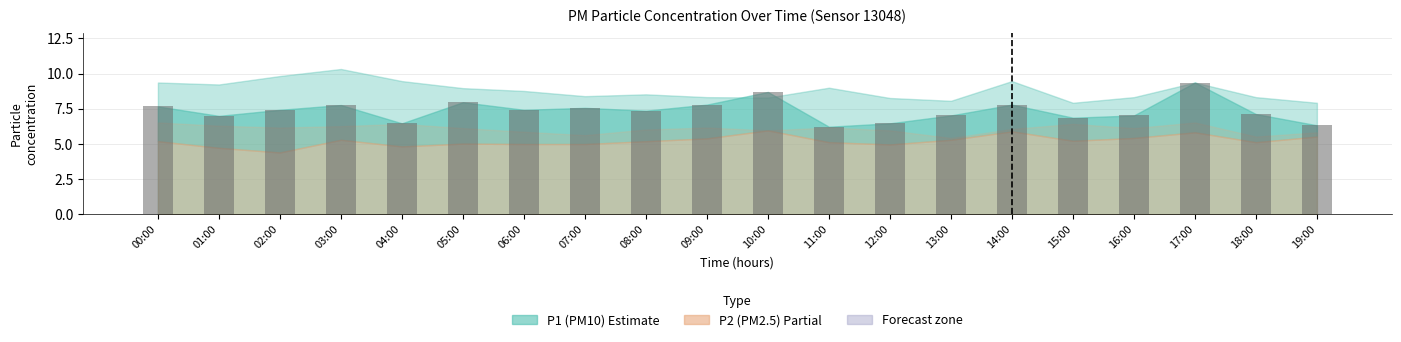

Which category has the highest value across all series?

17:00